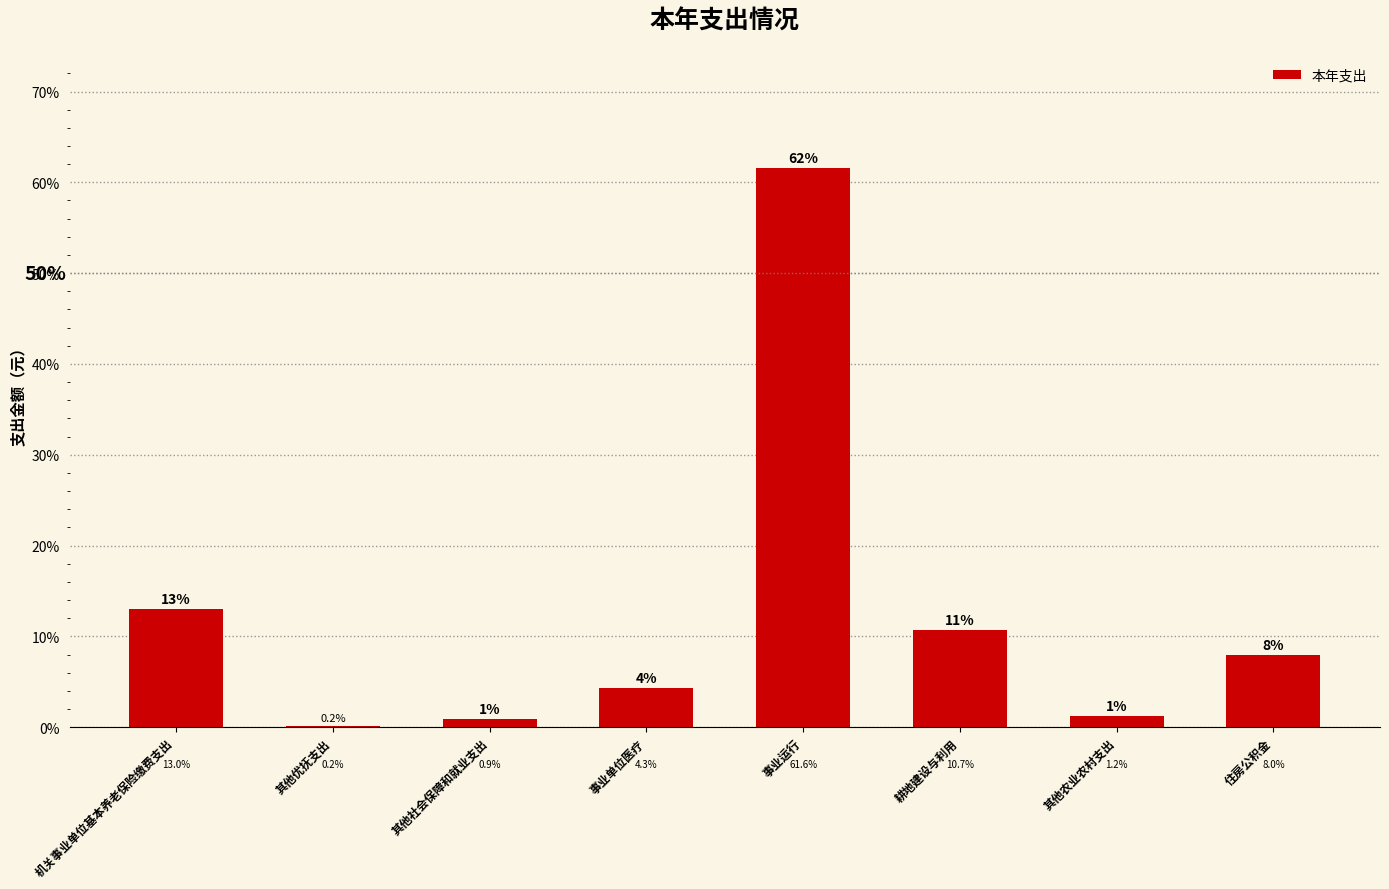

What is the greatest value displayed?

61.6